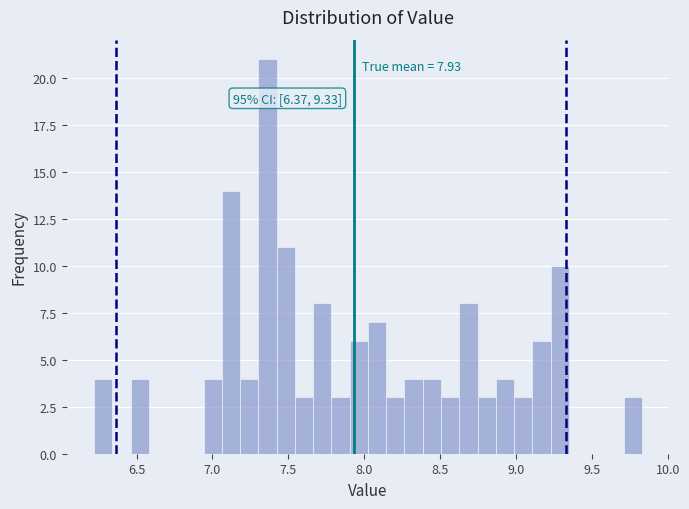

Around what value on the x-axis is the tallest bar? Give the approximate position of its centre, as read against the axis.

7.35